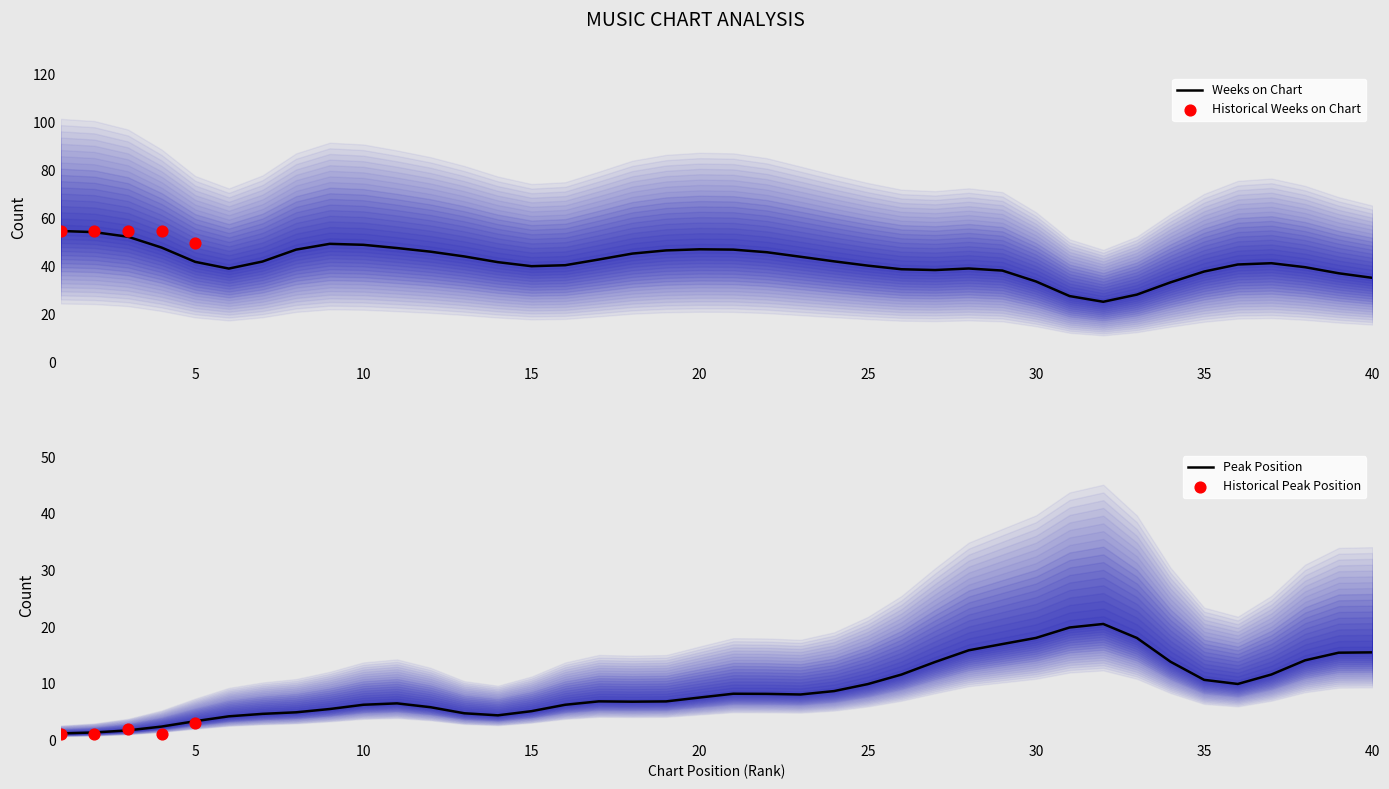

True or false: Weeks on Chart has a value of 40.2 at 15.

True